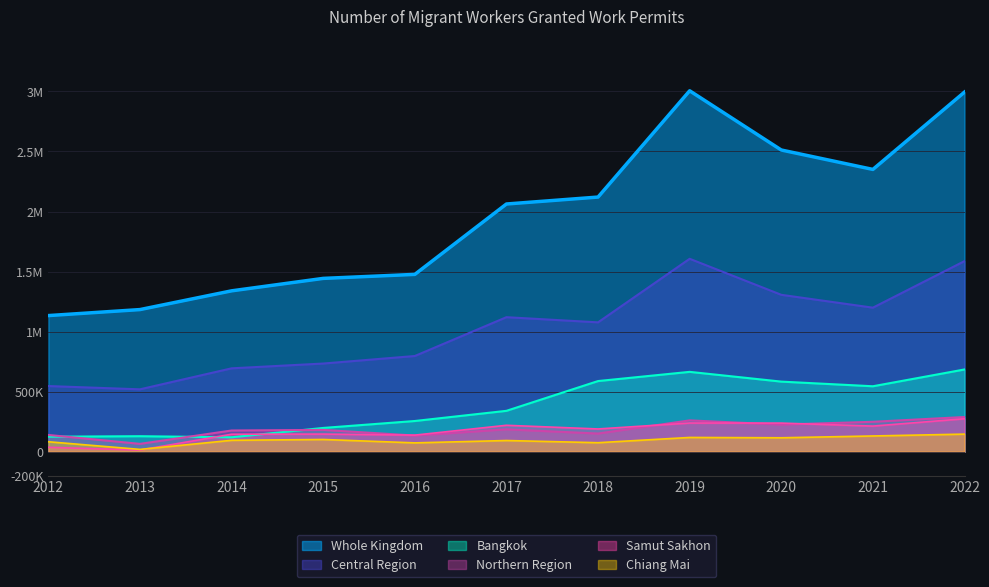

Where is the first local minimum for Chiang Mai?

2013